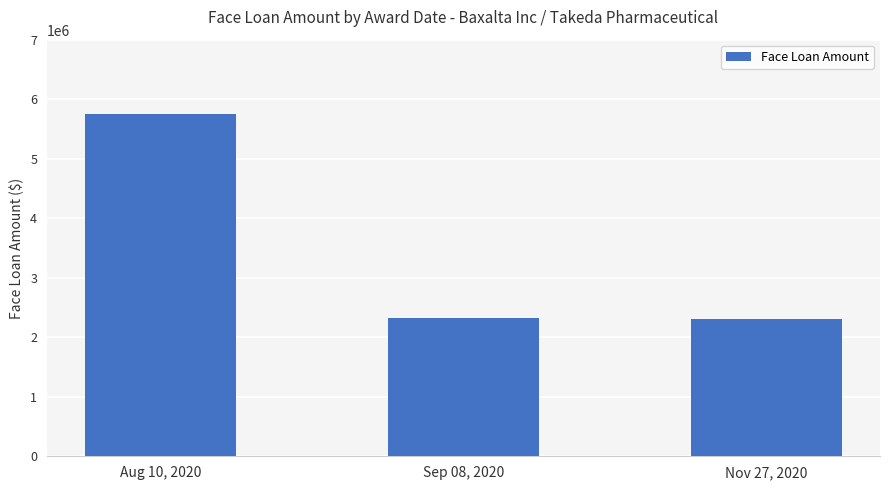

What is the value of the 1st bar from the left?

5755833